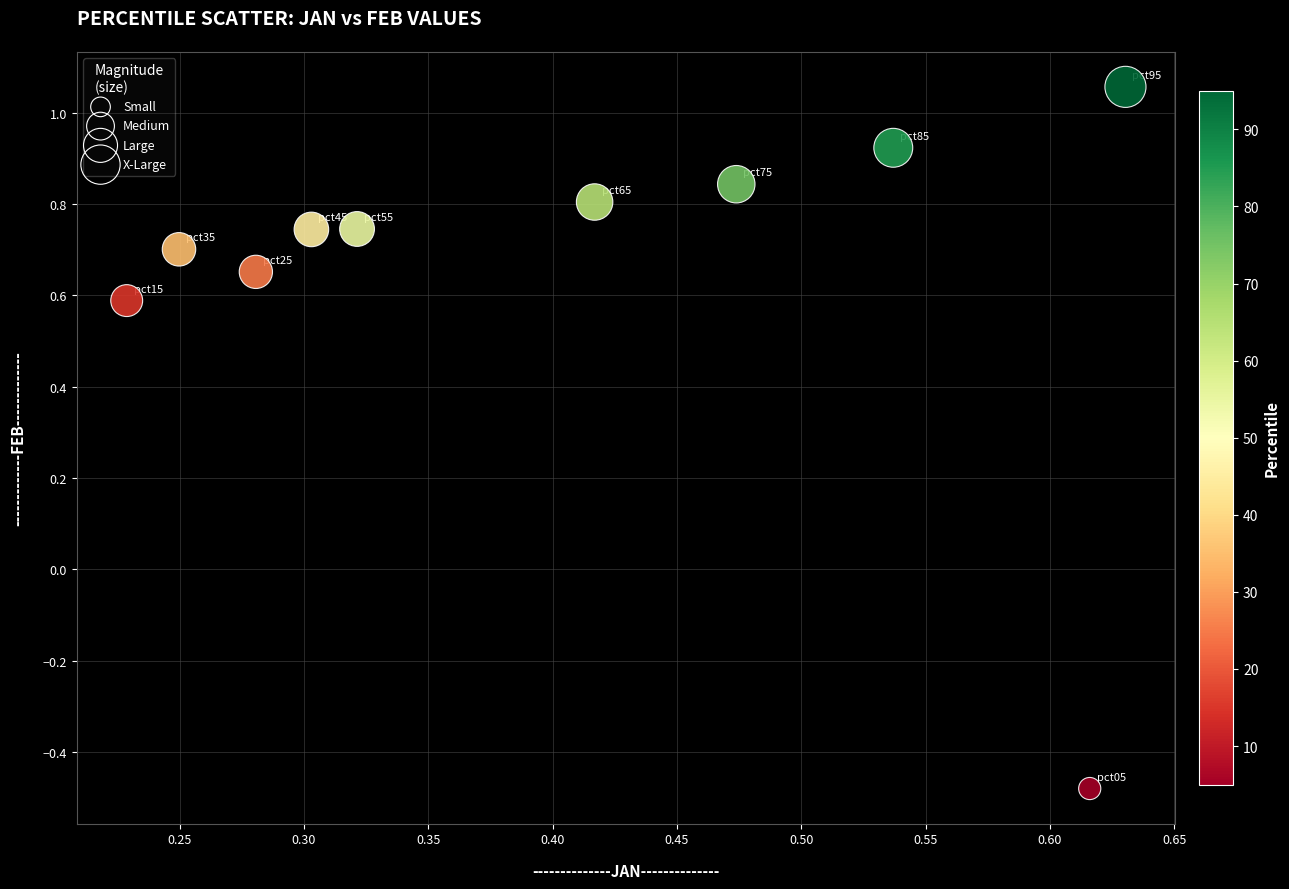

What is the average X value?

0.4